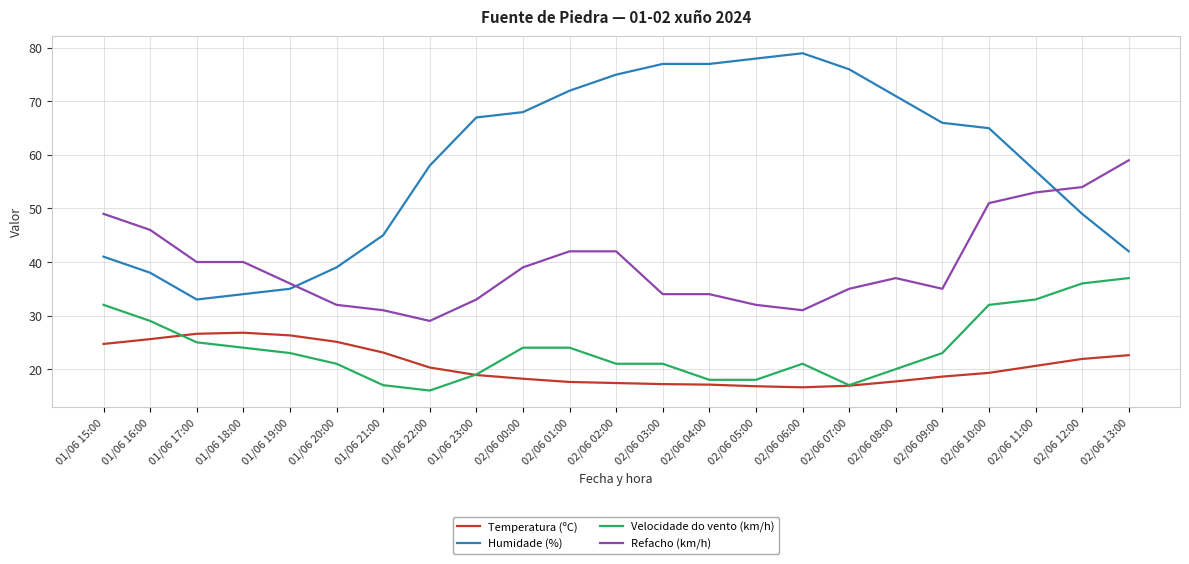

Is the value of Temperatura (ºC) at 02/06 06:00 greater than the value of Velocidade do vento (km/h) at 02/06 01:00?

No